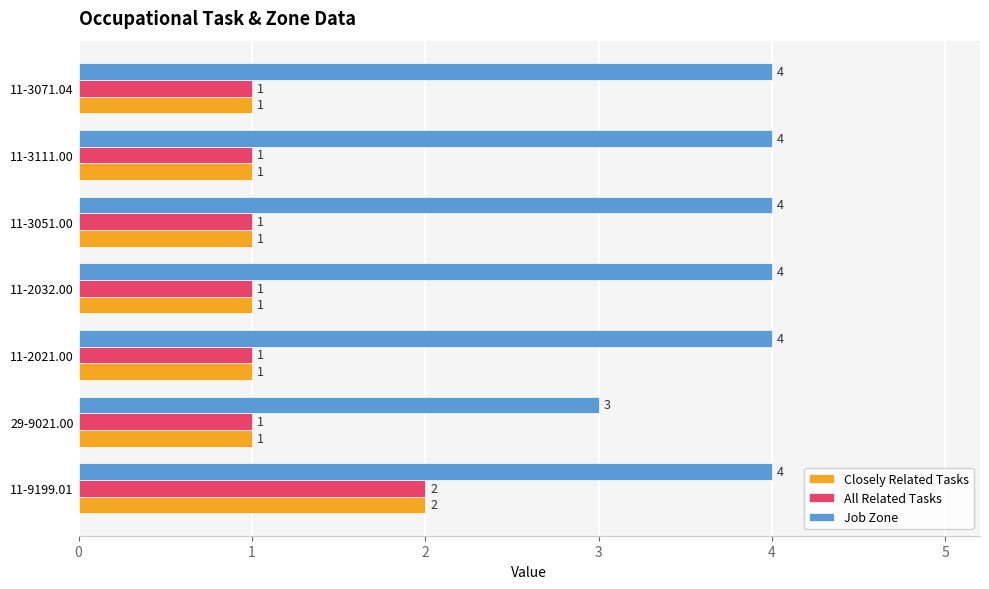

The Closely Related Tasks series shows 1 at 11-2021.00. True or false?

True